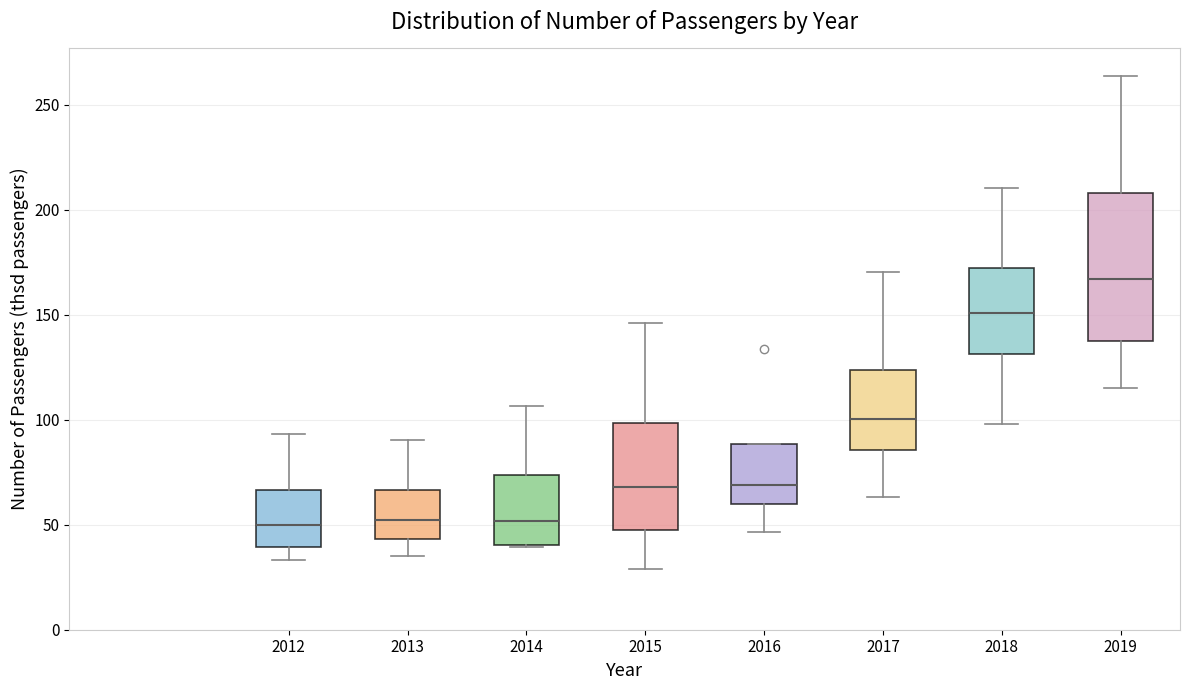

Reading left to right, read every box against the y-axis: the position of its median line, the range the box covers, and the ends of its whiskers. The values are not printed on the chart, so give them approximately, as read against the axis.

2012: median 50, box 40 to 65, whiskers 35 to 95
2013: median 50, box 45 to 65, whiskers 35 to 90
2014: median 50, box 40 to 75, whiskers 40 to 105
2015: median 70, box 45 to 100, whiskers 30 to 145
2016: median 70, box 60 to 90, whiskers 45 to 90
2017: median 100, box 85 to 125, whiskers 65 to 170
2018: median 150, box 130 to 170, whiskers 100 to 210
2019: median 165, box 140 to 210, whiskers 115 to 265